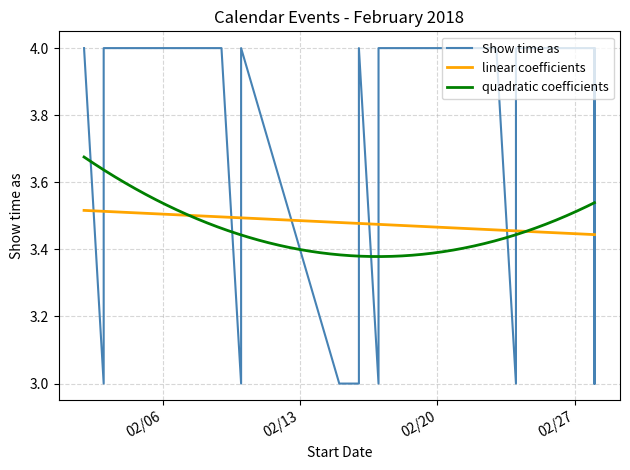

What is the change in value from 2/3/2018 to 2/28/2018?

-1